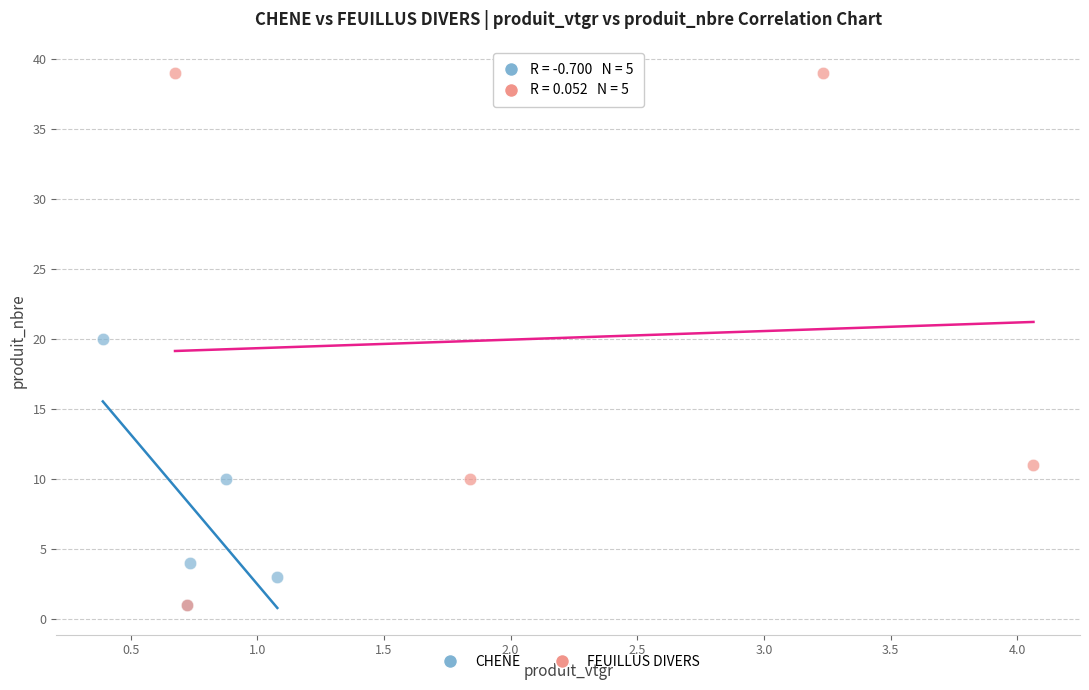

What are all the series names shown in the legend?

CHENE, FEUILLUS DIVERS